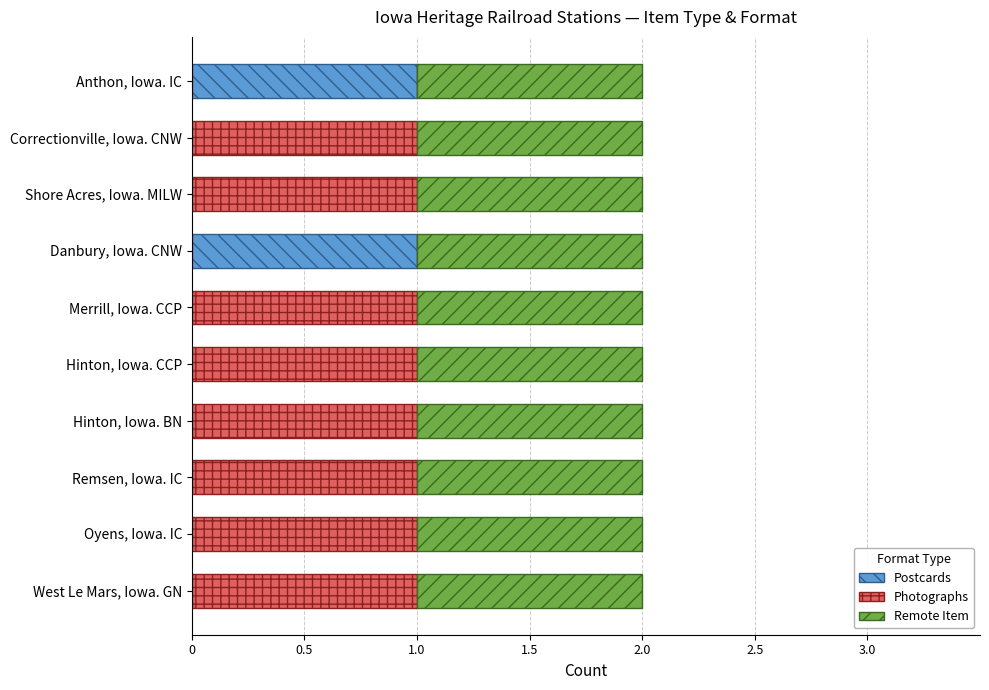

True or false: Postcards has a value of -1 at Hinton, Iowa. BN.

False